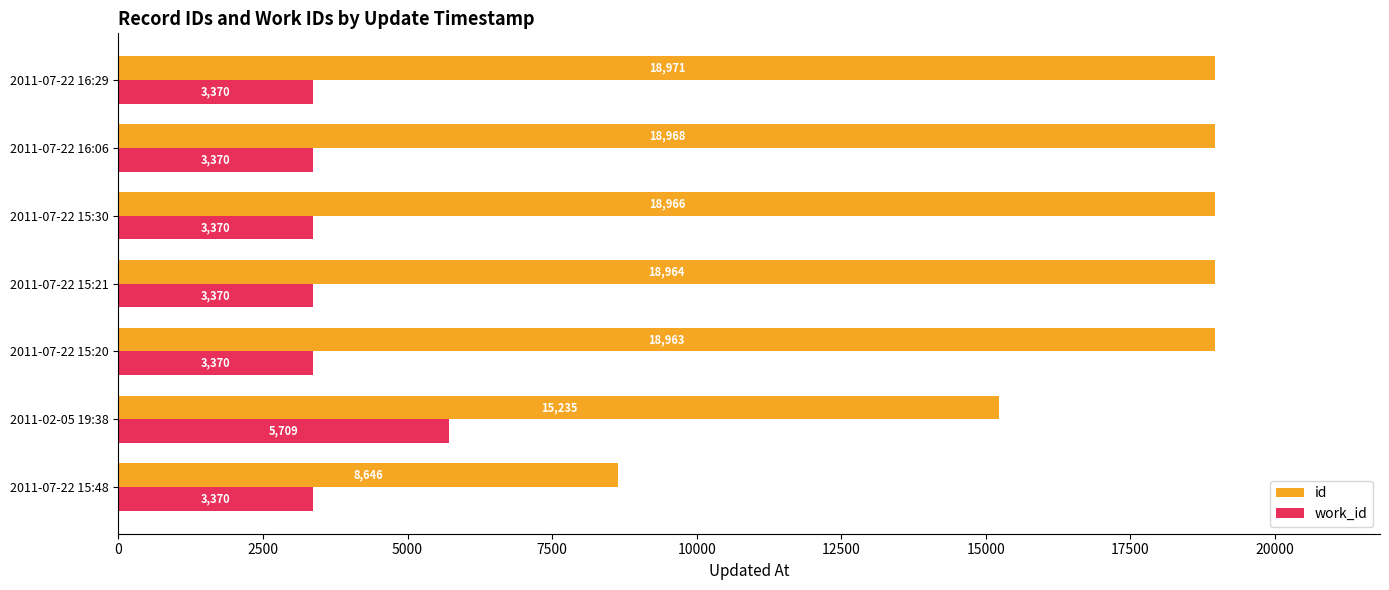

What is the difference between the work_id values at 2011-07-22 16:29 and 2011-02-05 19:38?

2339